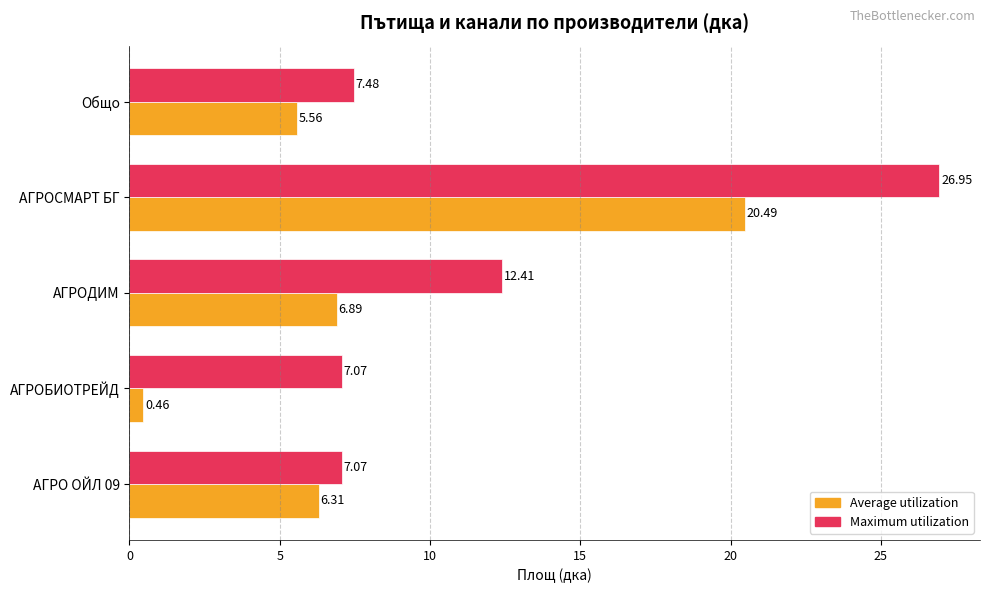

Rank the series by their average value, from highest to lowest.

Maximum utilization, Average utilization